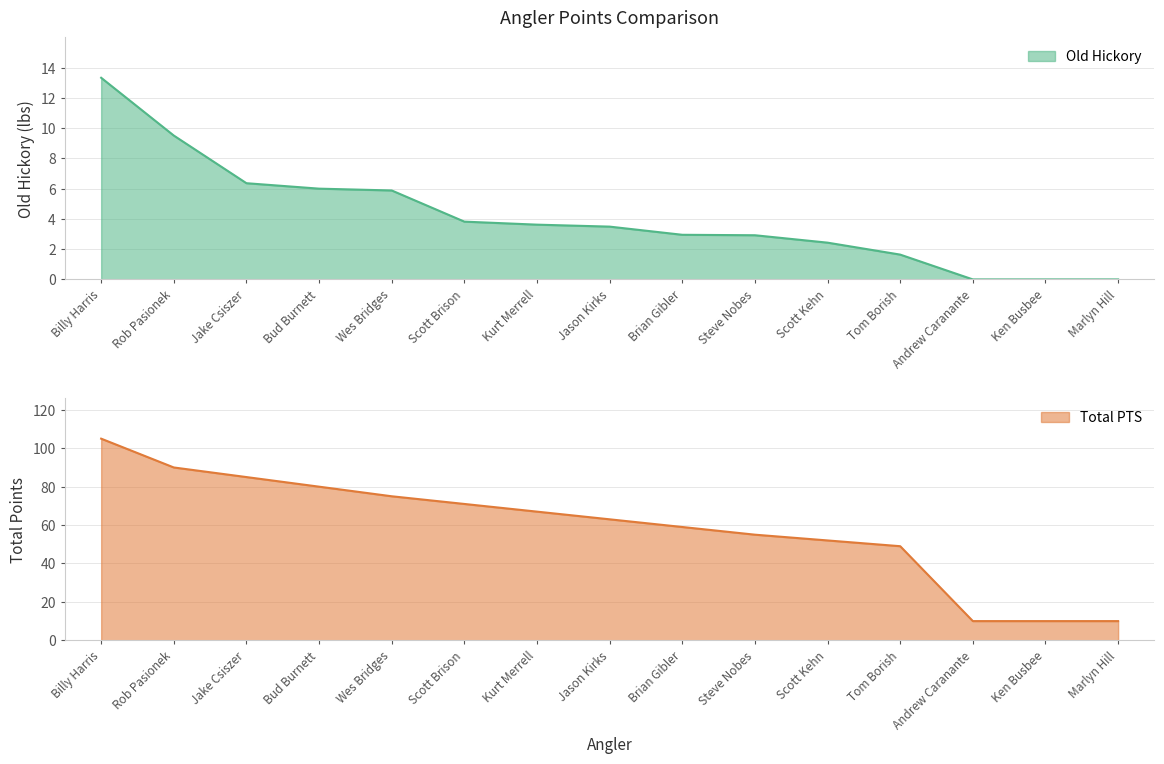

Reading left to right, transcribe all the data shown in this chart.

Old Hickory: 13.3	9.5	6.4	6.0	5.9	3.8	3.6	3.5	3.0	2.9	2.4	1.6	0.0	0.0	0.0
TOTAL PTS: 105.0	90.0	85.0	80.0	75.0	71.0	67.0	63.0	59.0	55.0	52.0	49.0	10.0	10.0	10.0